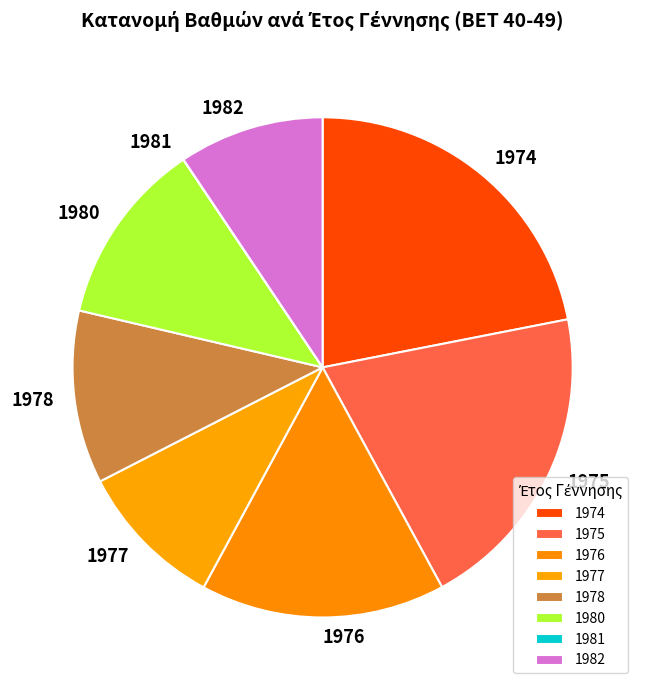

Is there any slice that represents more than half of the pie?

No